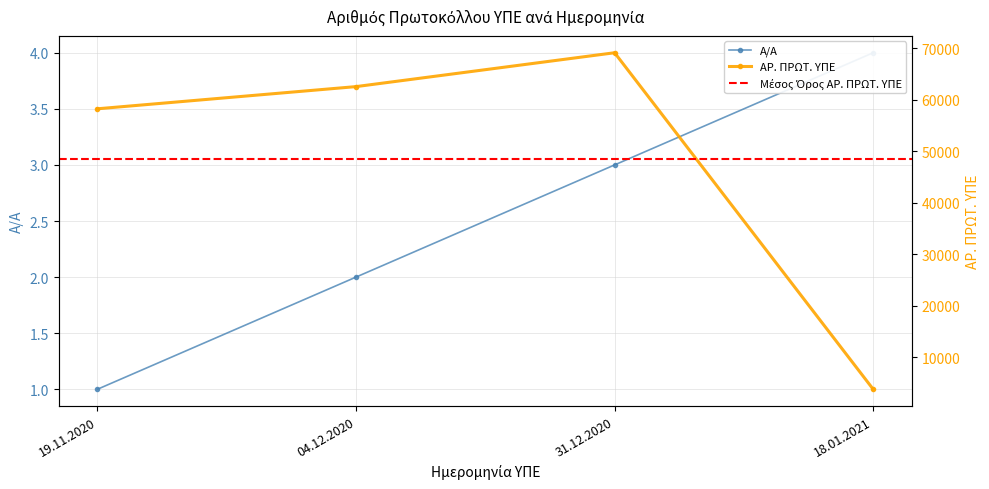

Does the chart display data point markers on the line(s)?

Yes